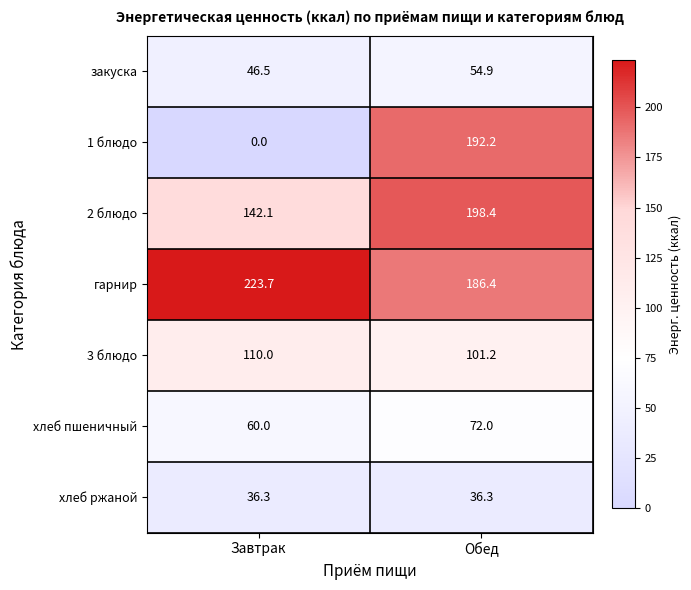

At Обед, list the series in order from largest to smallest.

2 блюдо, 1 блюдо, гарнир, 3 блюдо, хлеб пшеничный, закуска, хлеб ржаной